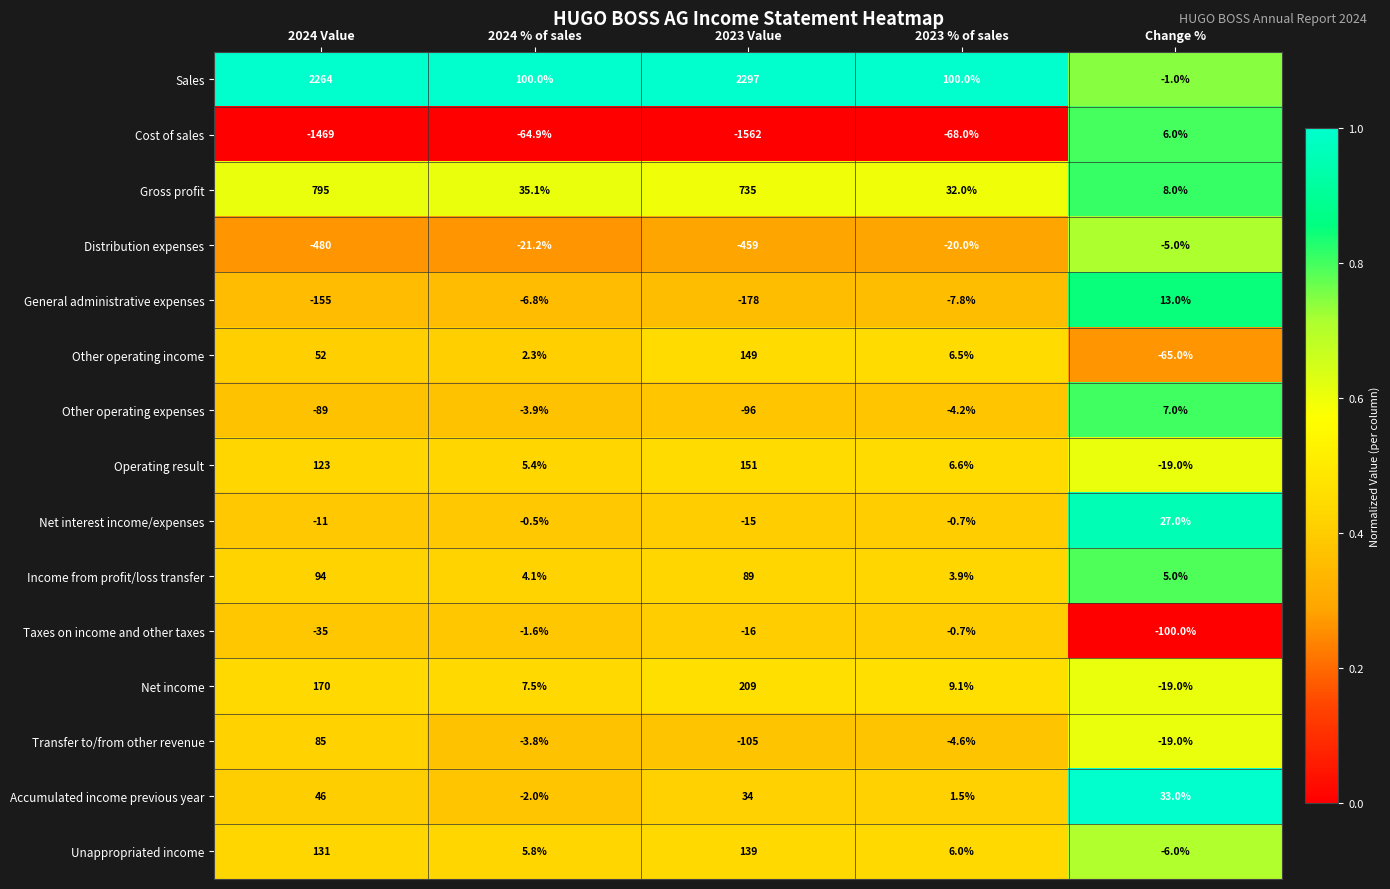

At which label does Income from profit/loss transfer first exceed 5?

2024 Value